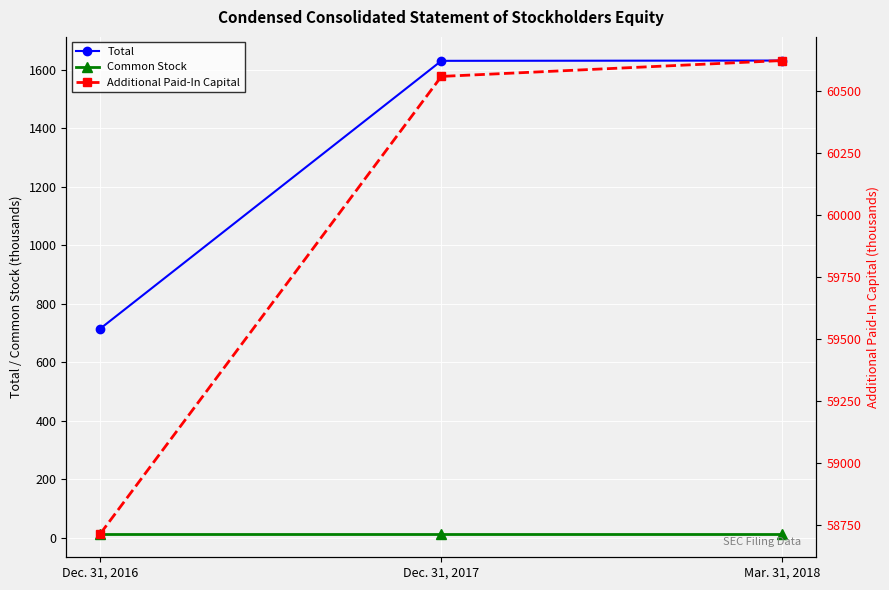

At how many categories does at least one series exceed 36350?

3